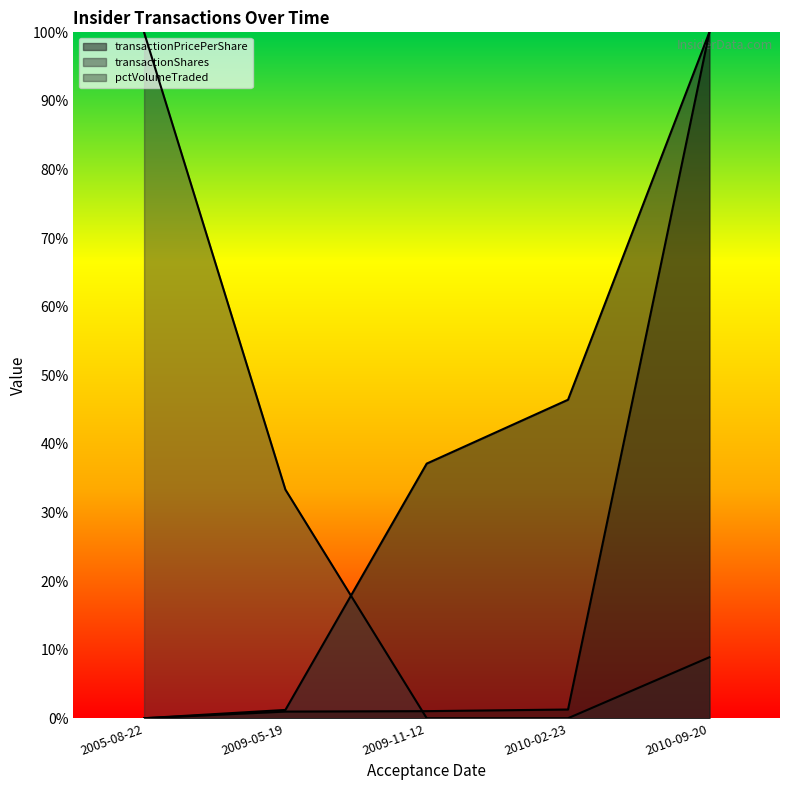

Is the value of transactionPricePerShare at 2005-08-22 greater than the value of pctVolumeTraded at 2009-05-19?

No